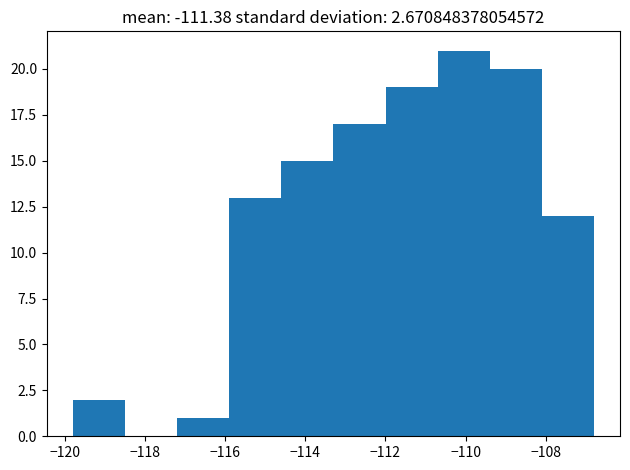

Which range on the x-axis has the tallest bar?

-110.6 to -109.4